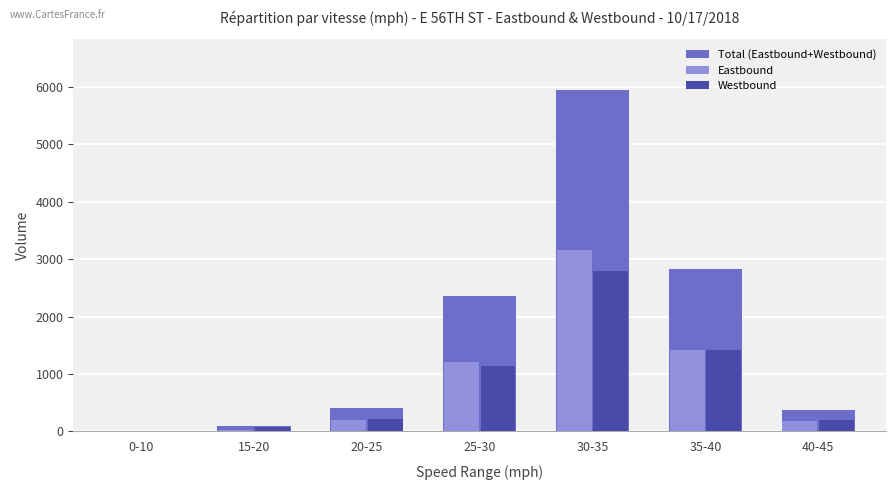

What is the sum of all Eastbound values?

6169